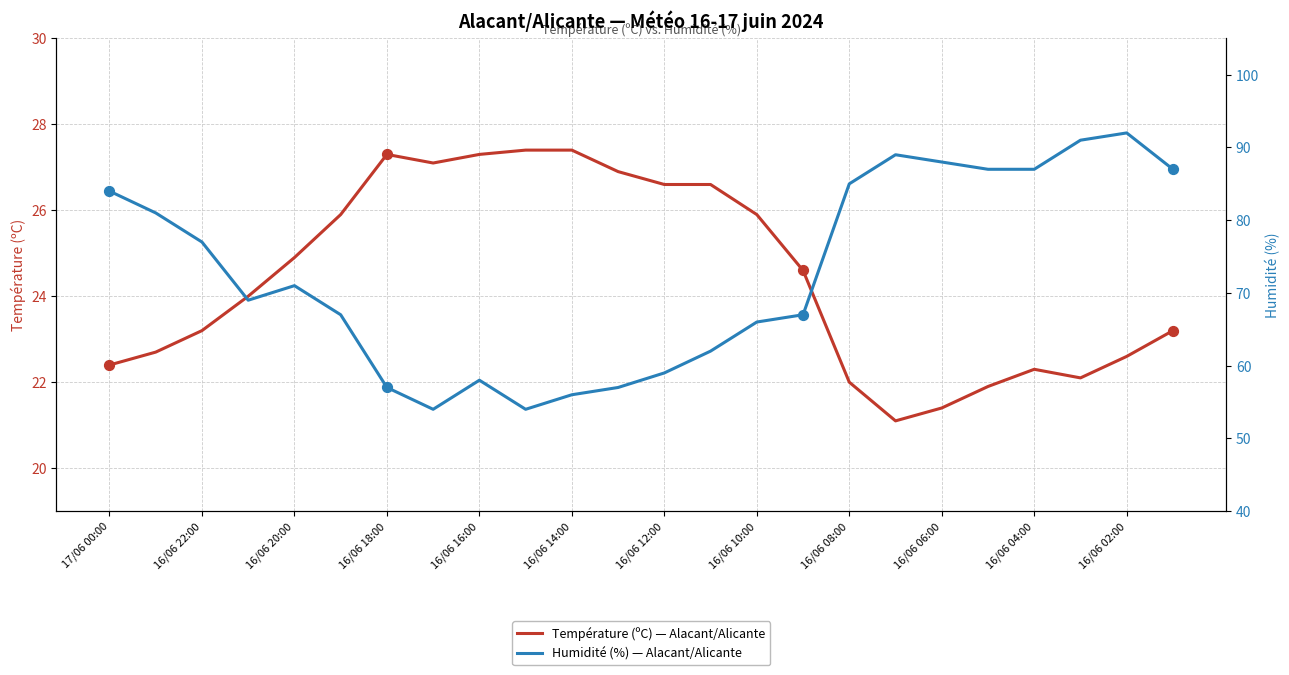

Which series contains the highest Y value?

Humidité (%)